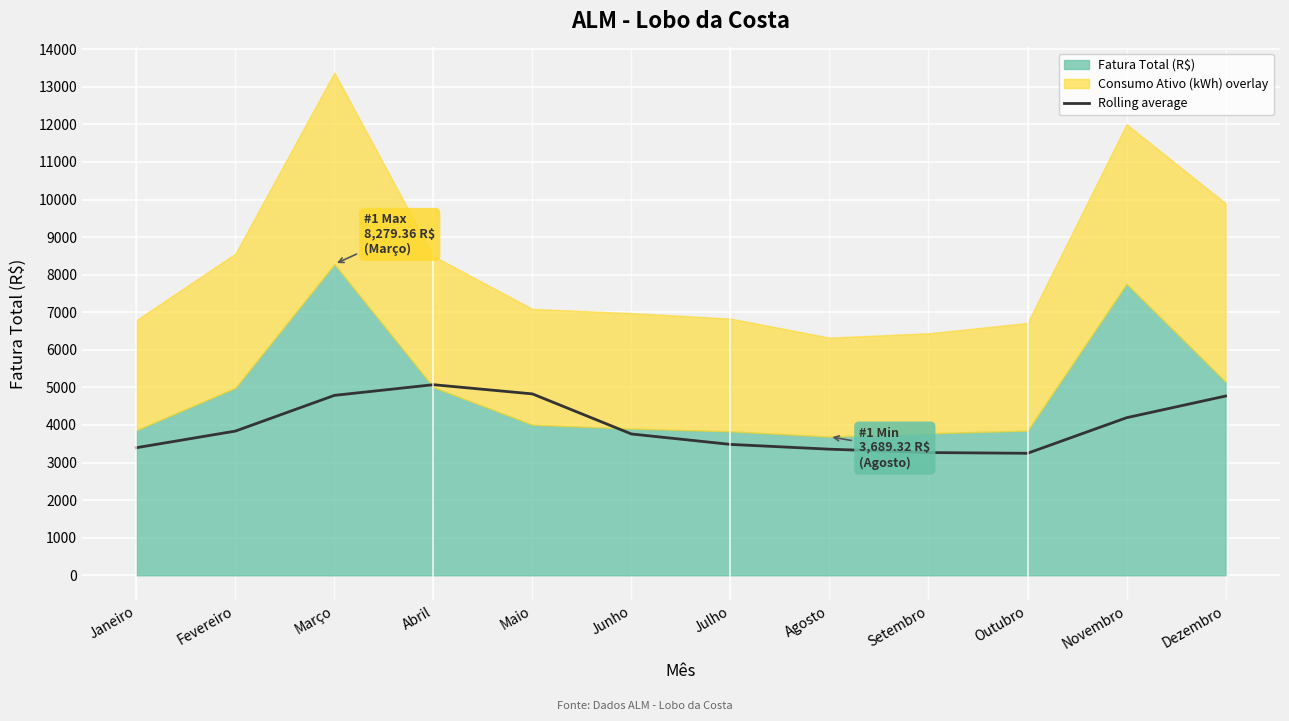

What is the value of the 3rd point from the left?

4787.8